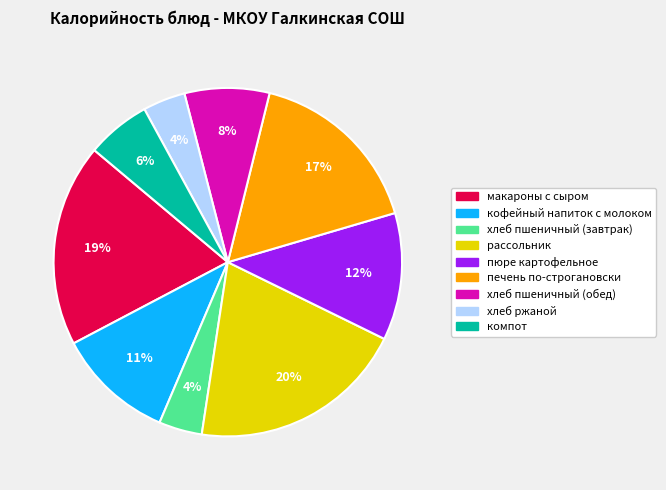

What percentage is the пюре картофельное slice, to the nearest percent?

12%